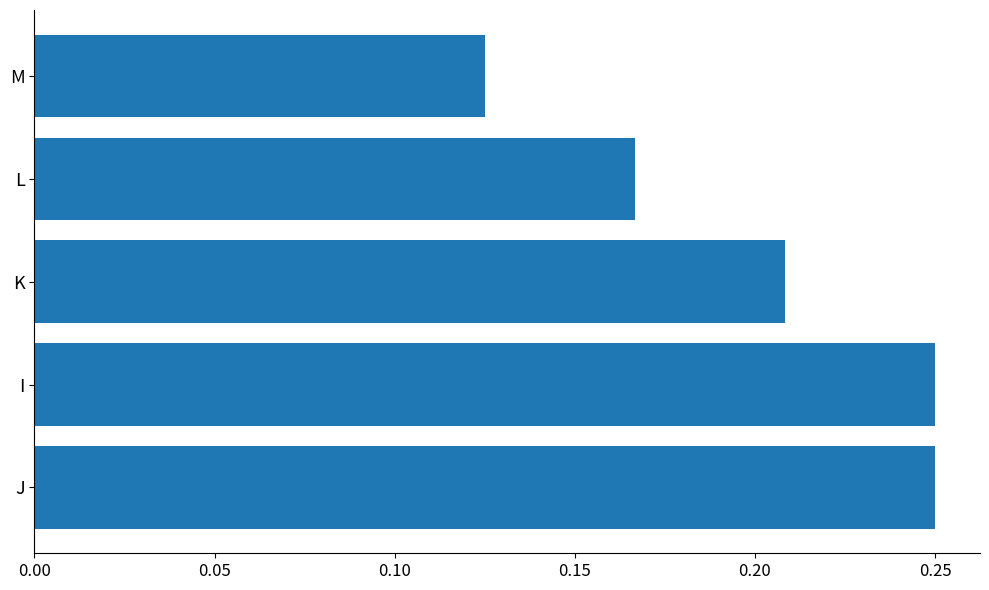

The chart shows a value of 0.1 at J. True or false?

False